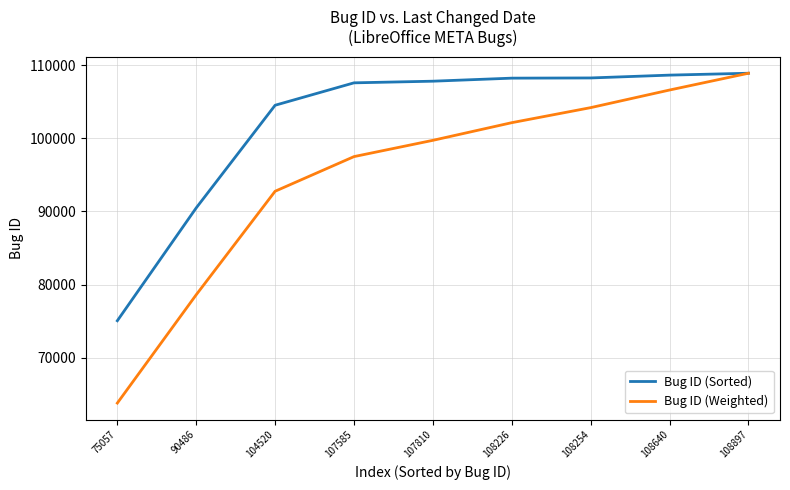

At which category is the sum across all series the highest?

108897